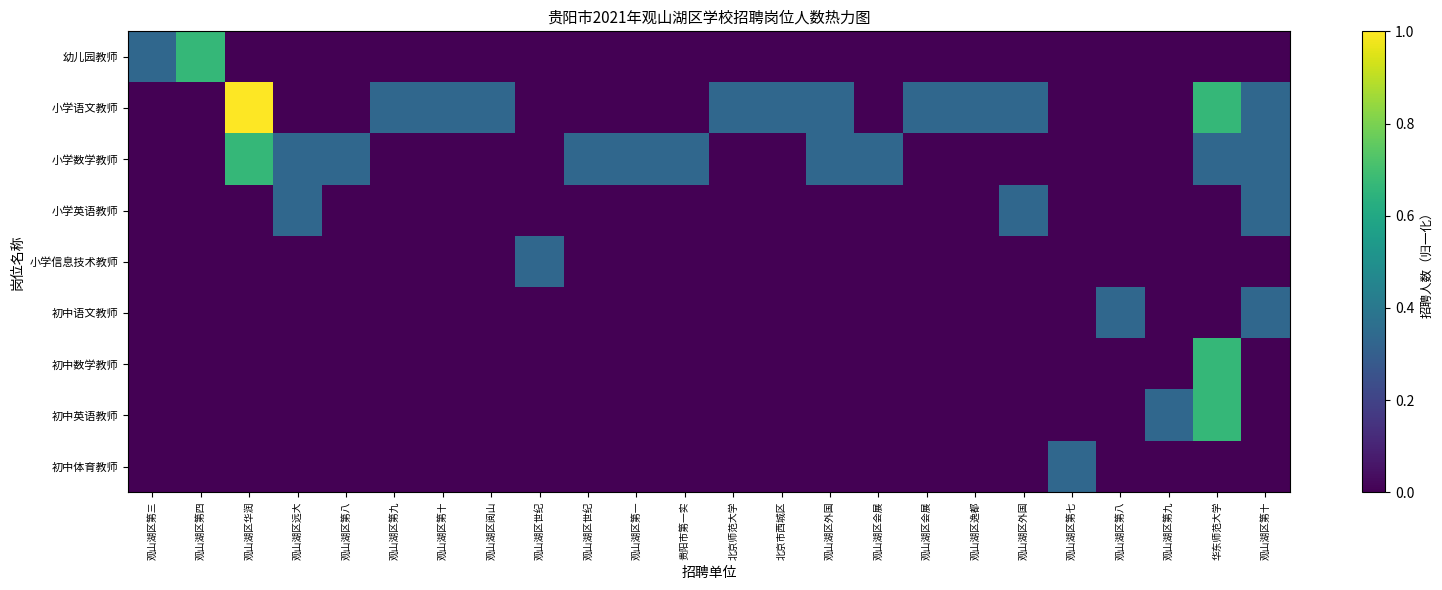

What is the greatest value displayed?

1.0